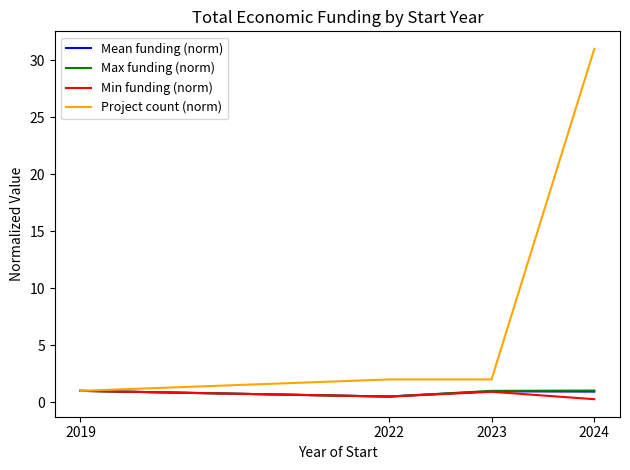

What is the difference between the highest and lowest values at 2023?

1.1